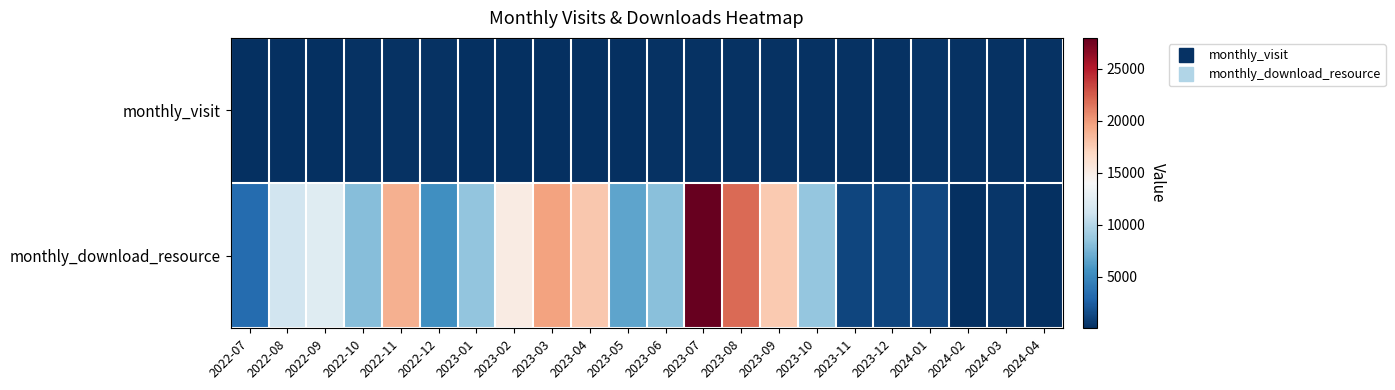

What is the smallest value displayed?

51